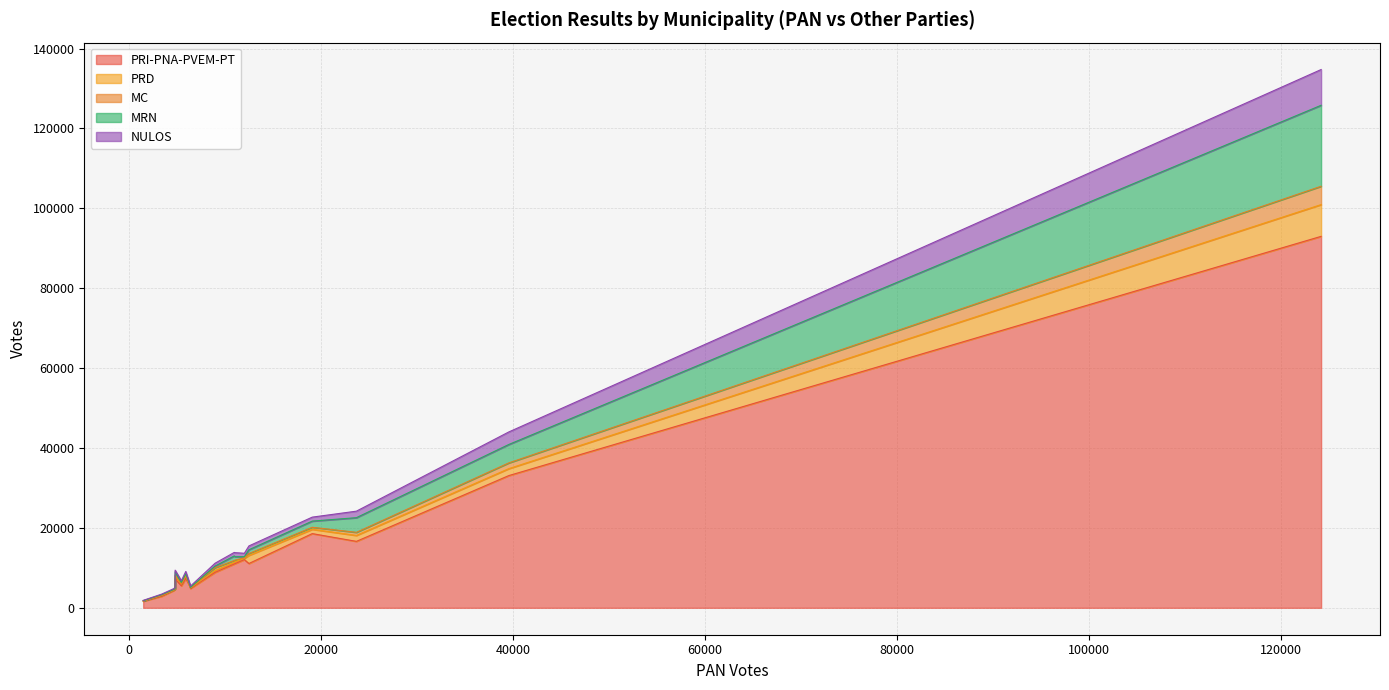

At EL MARQUES, list the series in order from smallest to largest.

MC, NULOS, PRD, MRN, PRI-PNA-PVEM-PT